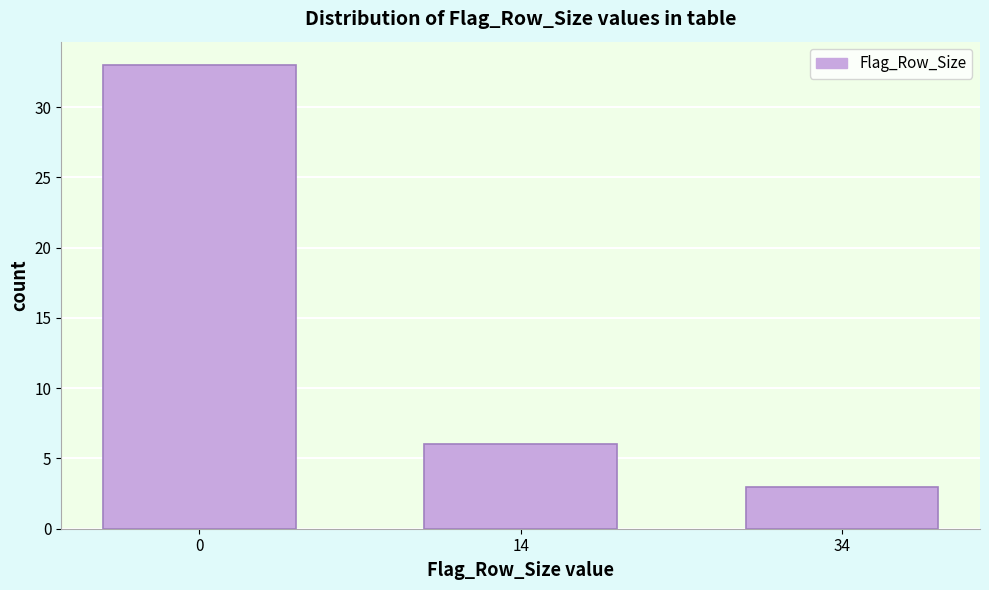

Reading left to right, what are all the values shown in this chart?

33	6	3